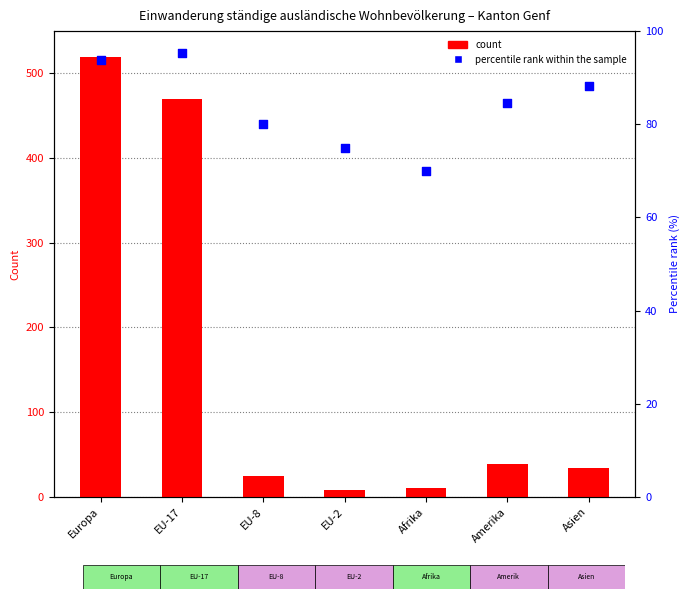

At which category is the sum across all series the highest?

Europa